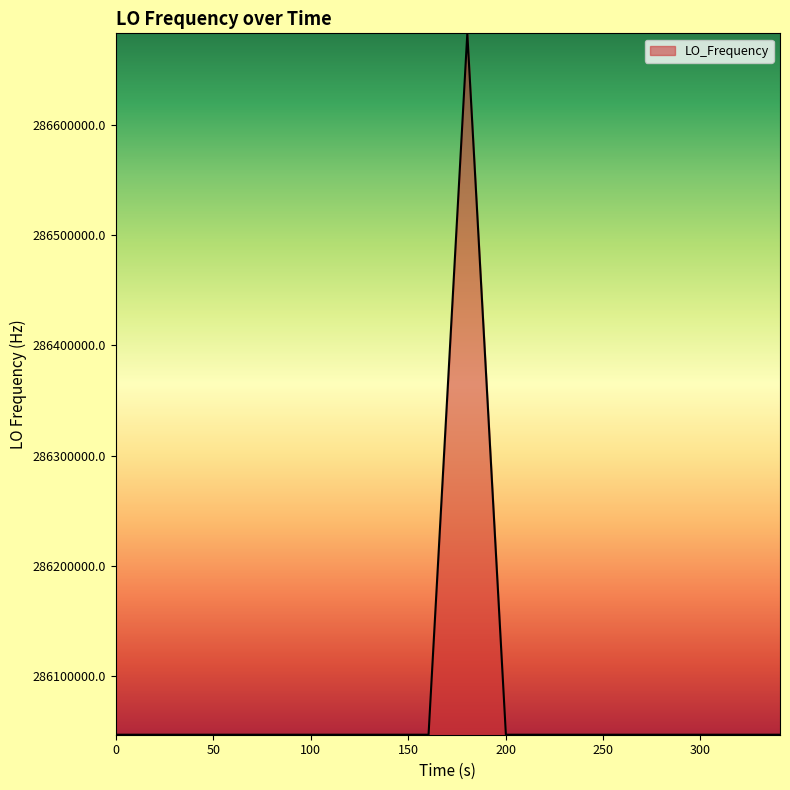

What is the greatest value displayed?

286682705.1